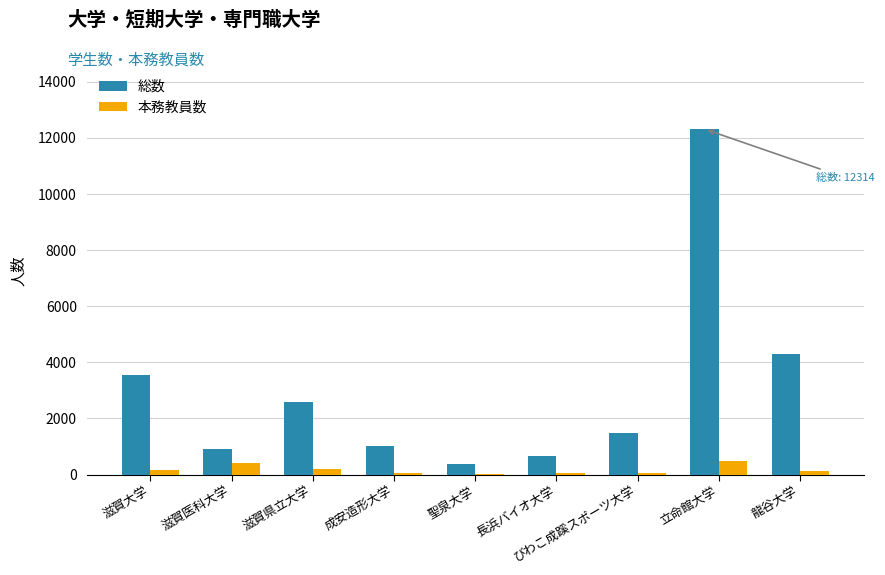

What is the sum of all 総数 values?

27154